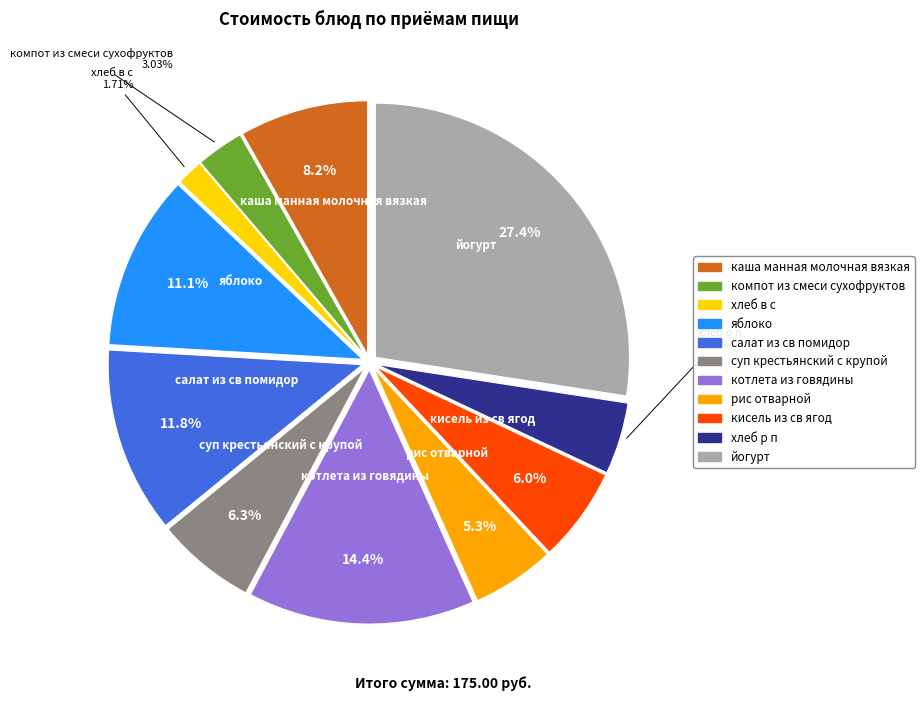

To the nearest percent, what percentage of the pie is яблоко?

11%